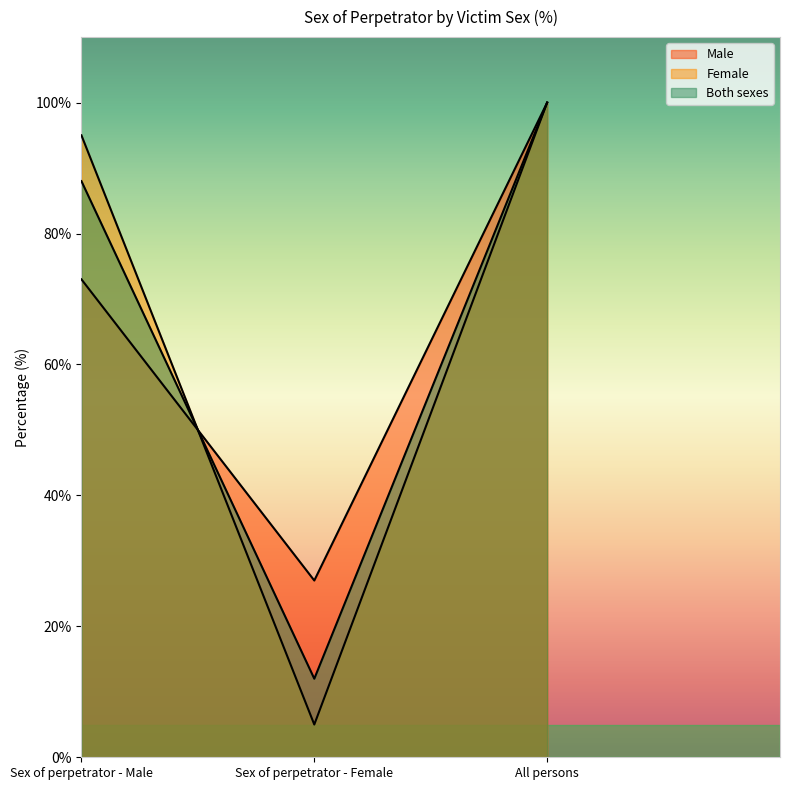

Is the value of Male at Sex of perpetrator - Male greater than the value of Both sexes at All persons?

No